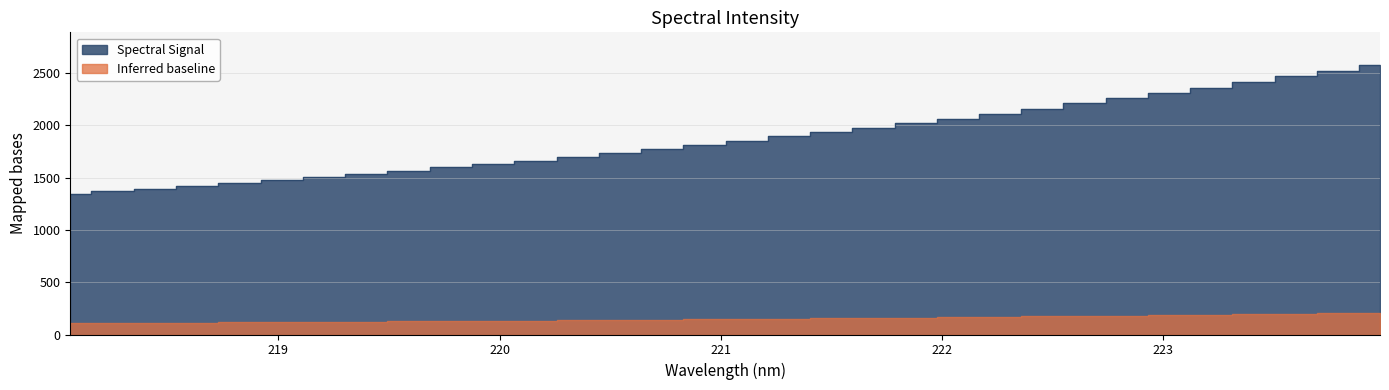

Rank the categories by value from highest to lowest.

223.9802, 223.7895, 223.5987, 223.408, 223.2172, 223.0264, 222.8355, 222.6447, 222.4538, 222.263, 222.0721, 221.8812, 221.6902, 221.4993, 221.3083, 221.1174, 220.9264, 220.7354, 220.5444, 220.3533, 220.1623, 219.9712, 219.7801, 219.589, 219.3979, 219.2067, 219.0156, 218.8244, 218.6332, 218.442, 218.2508, 218.0596